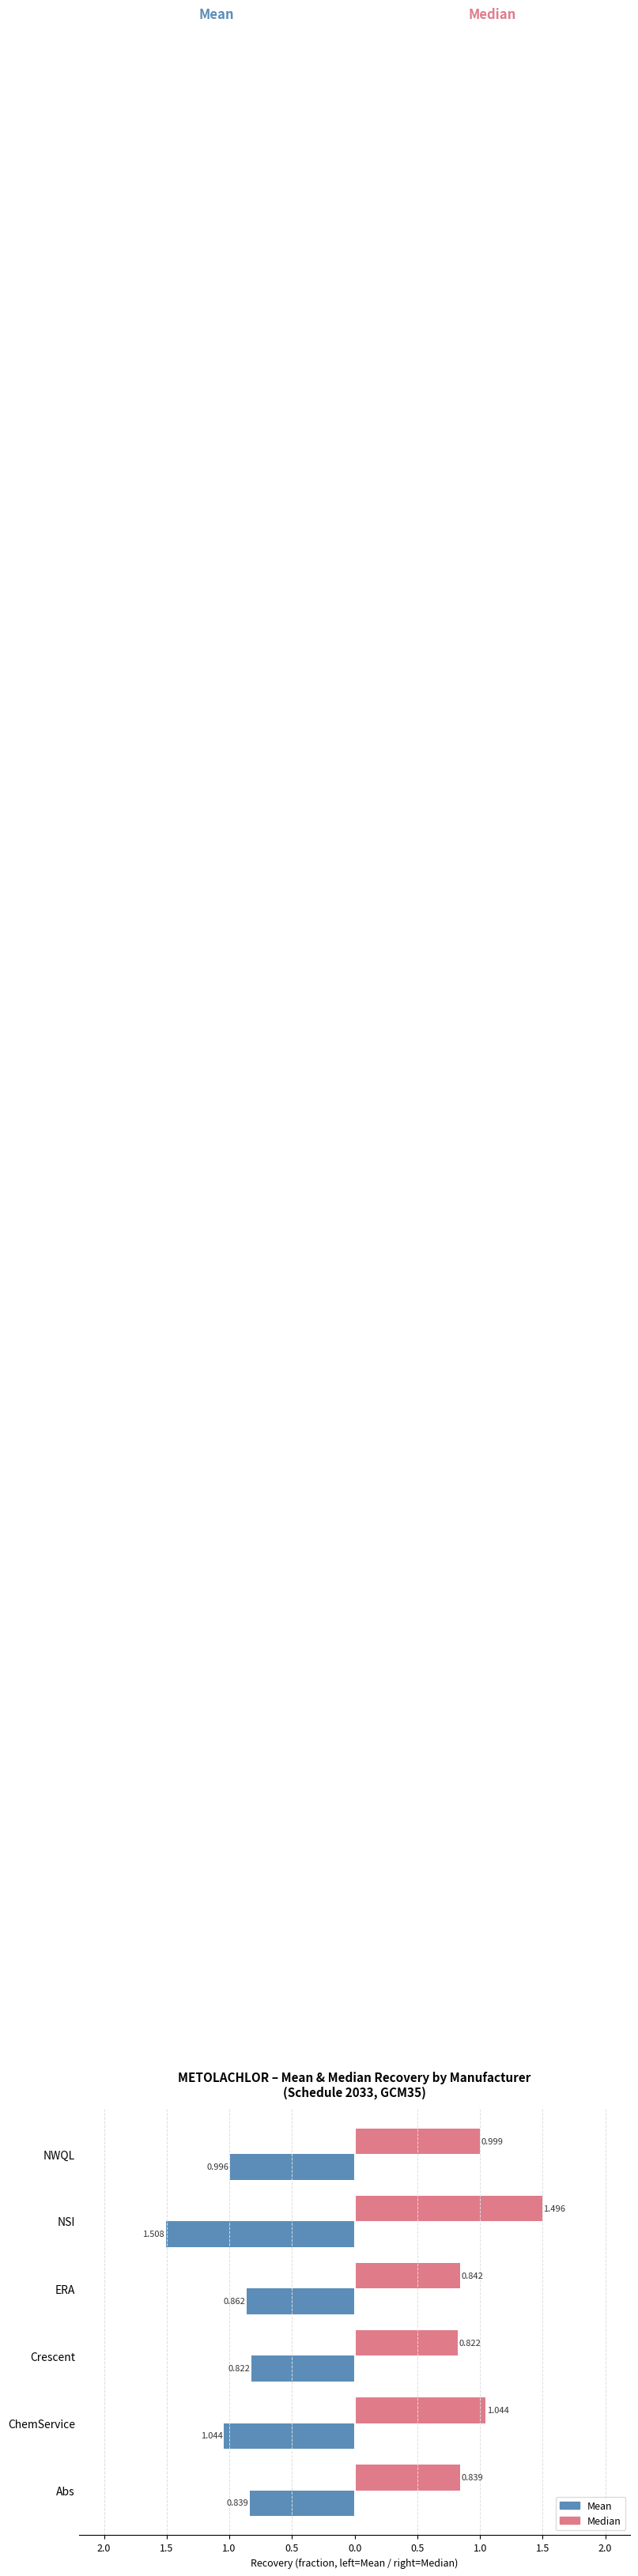

What are all the series names shown in the legend?

Mean, Median